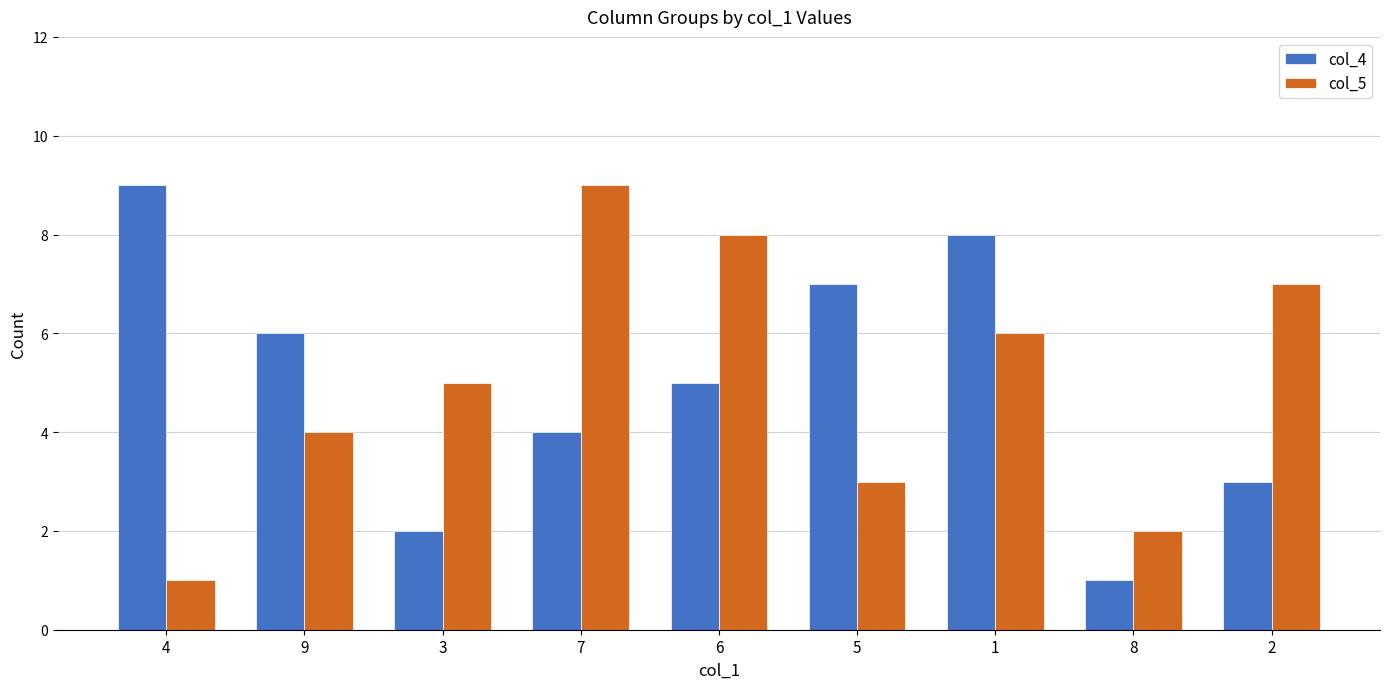

What is the average value of the col_4 series?

5